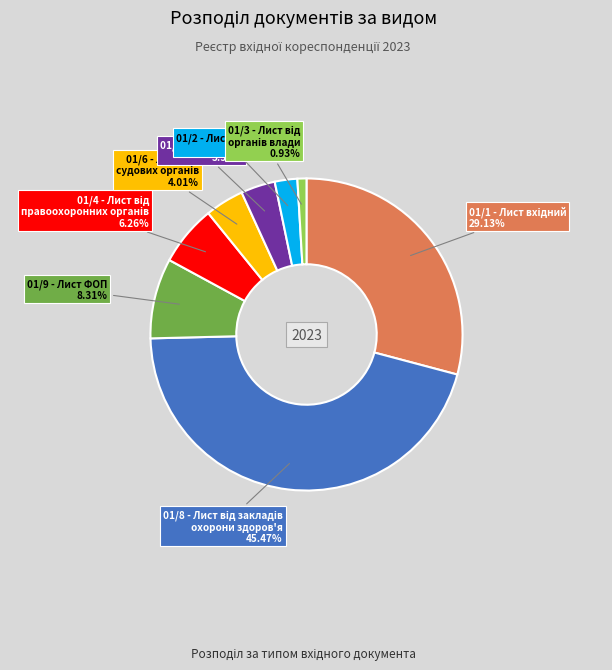

Does any single category account for the majority?

No